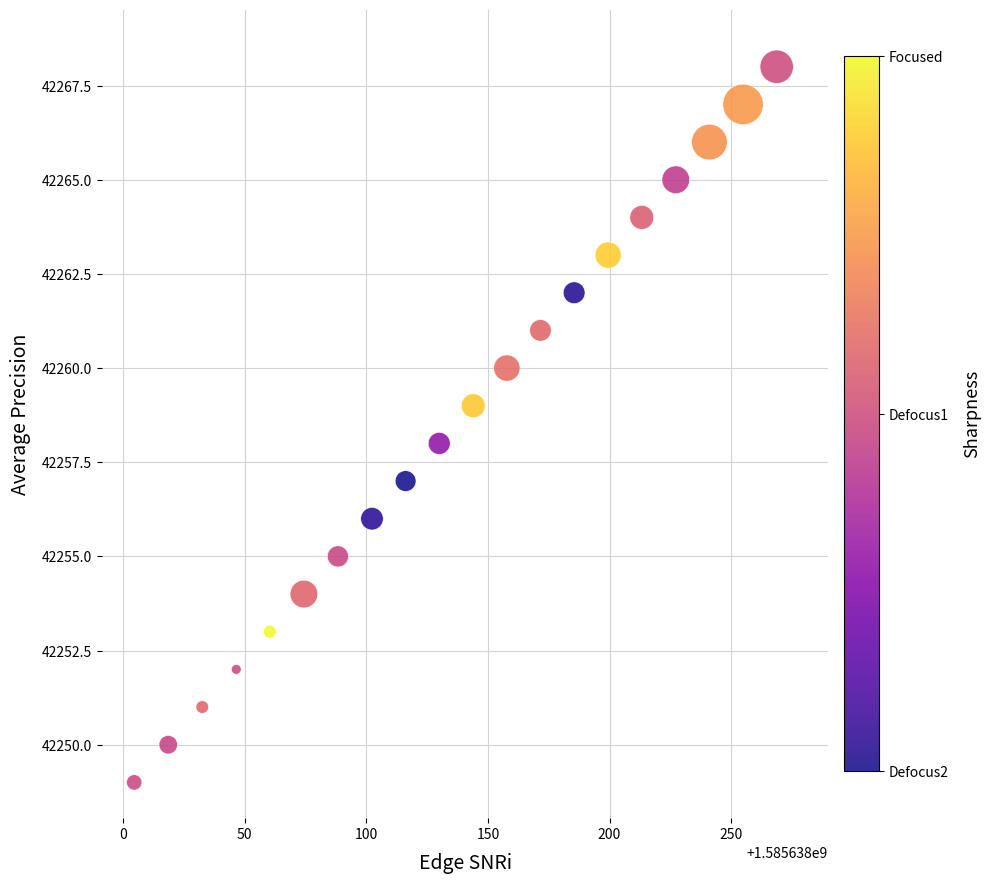

What is the range of Y values (max minus min)?

19